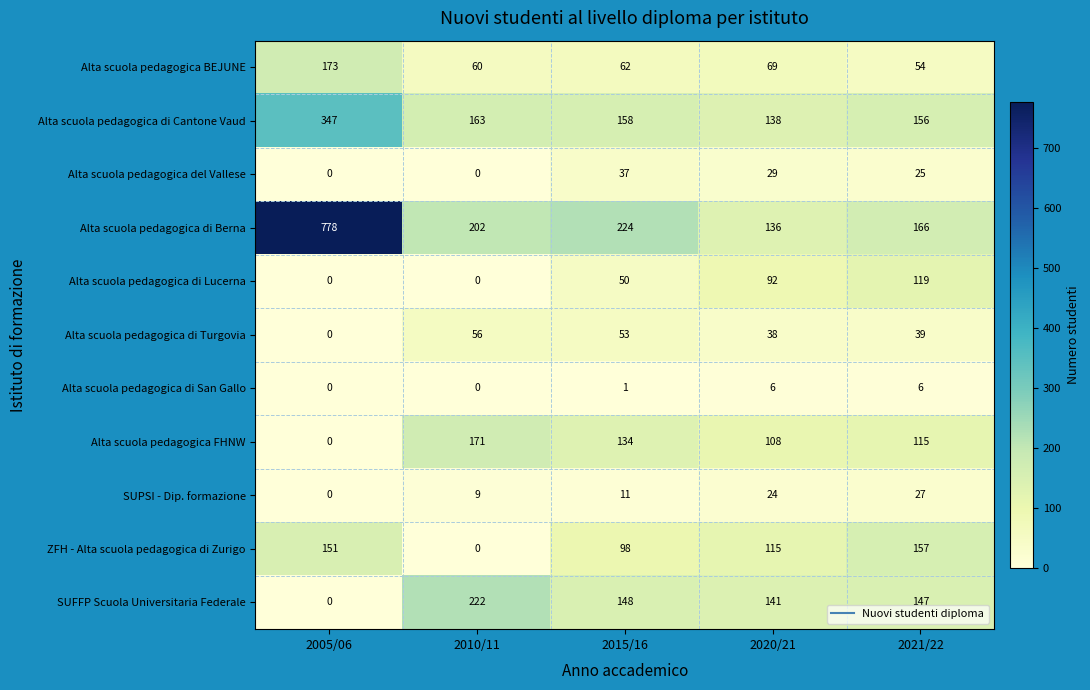

What is the difference between the second highest and second lowest values in the Alta scuola pedagogica di Berna series?

58